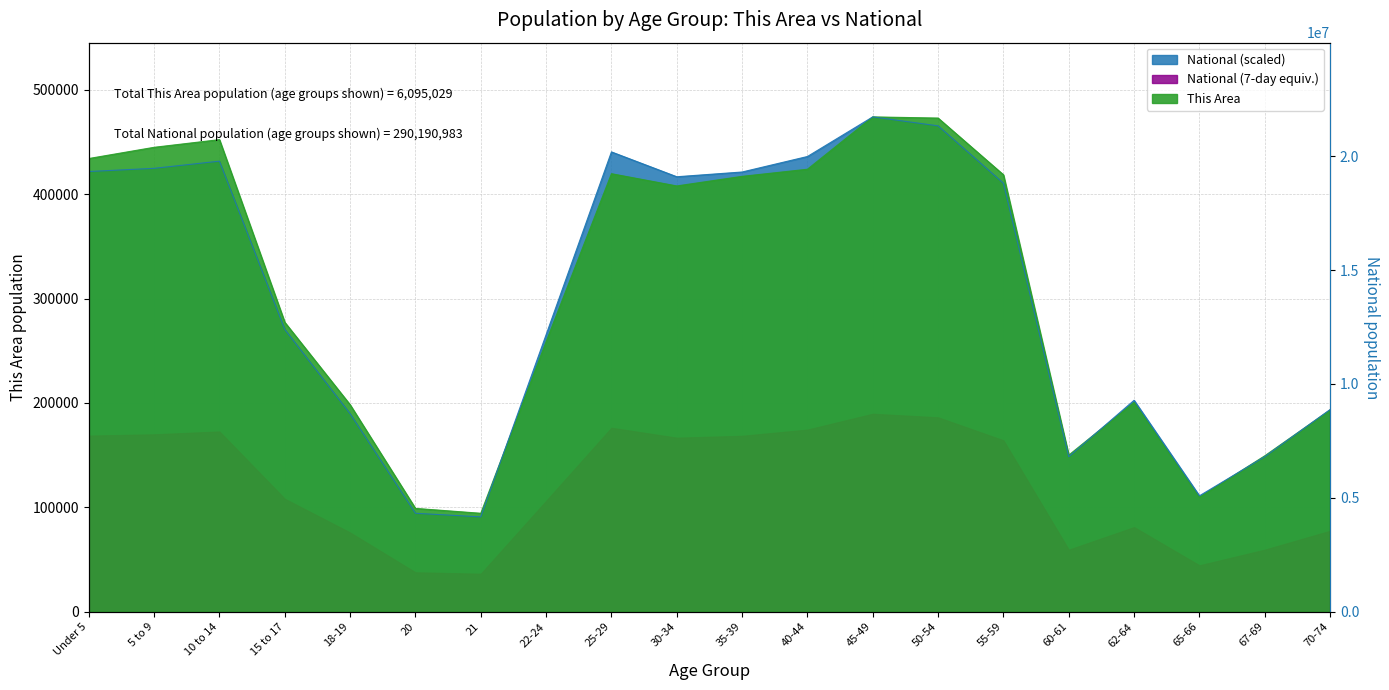

At which label is National closest to 282411?

15 to 17